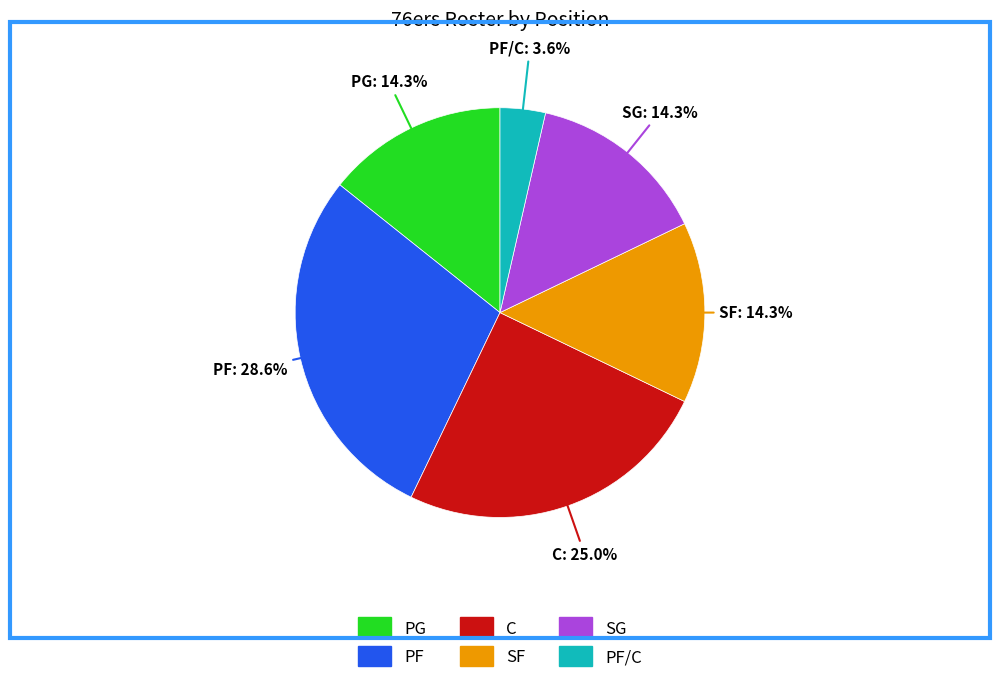

How many segments does this pie chart have?

6